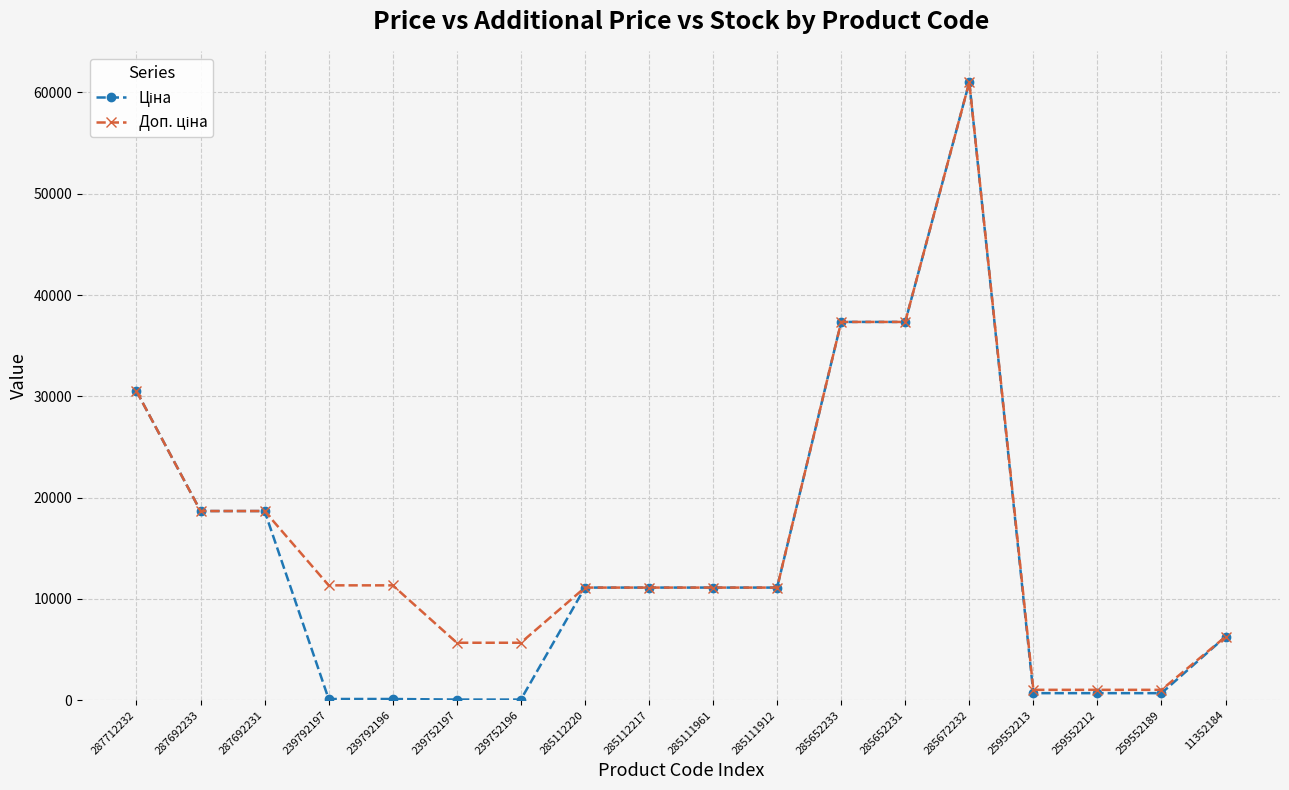

Which category has the highest value across all series?

285672232